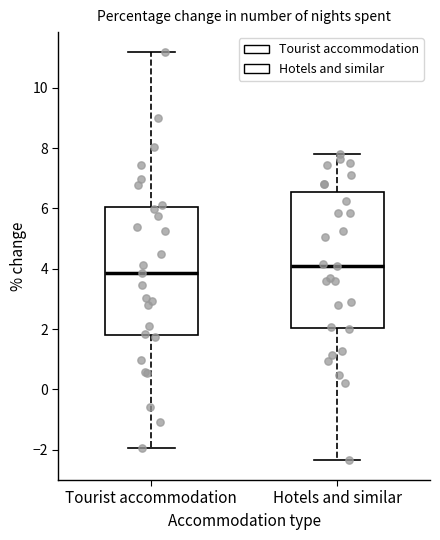

Comparing the boxes themselves (not the whiskers), which one is the tallest?

Hotels and similar